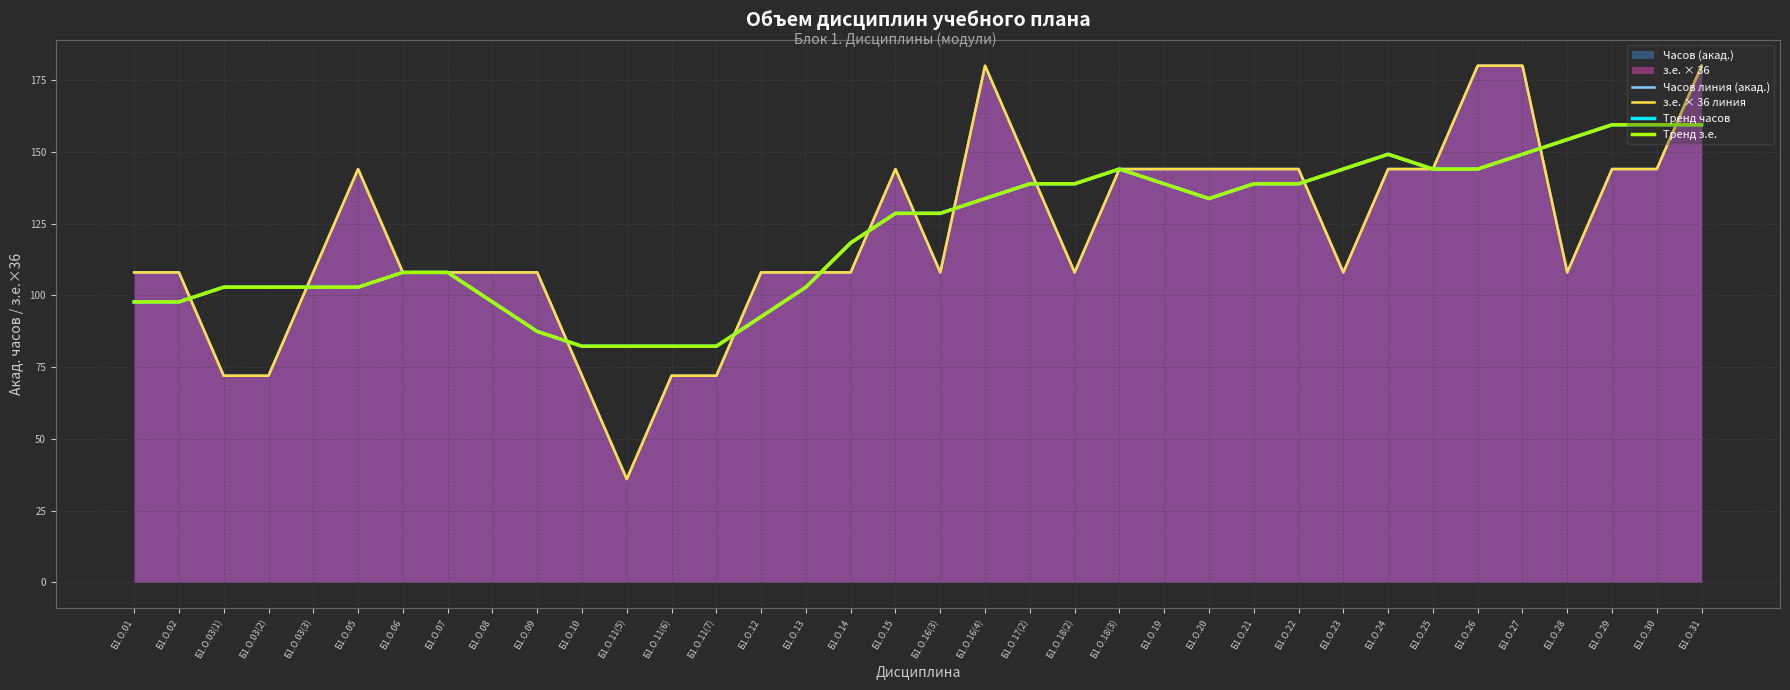

Reading right to left, transcribe all the data shown in this chart.

Часов линия (акад.): Б1.О.31=180.0	Б1.О.30=144.0	Б1.О.29=144.0	Б1.О.28=108.0	Б1.О.27=180.0	Б1.О.26=180.0	Б1.О.25=144.0	Б1.О.24=144.0	Б1.О.23=108.0	Б1.О.22=144.0	Б1.О.21=144.0	Б1.О.20=144.0	Б1.О.19=144.0	Б1.О.18(3)=144.0	Б1.О.18(2)=108.0	Б1.О.17(2)=144.0	Б1.О.16(4)=180.0	Б1.О.16(3)=108.0	Б1.О.15=144.0	Б1.О.14=108.0	Б1.О.13=108.0	Б1.О.12=108.0	Б1.О.11(7)=72.0	Б1.О.11(6)=72.0	Б1.О.11(5)=36.0	Б1.О.10=72.0	Б1.О.09=108.0	Б1.О.08=108.0	Б1.О.07=108.0	Б1.О.06=108.0	Б1.О.05=144.0	Б1.О.03(3)=108.0	Б1.О.03(2)=72.0	Б1.О.03(1)=72.0	Б1.О.02=108.0	Б1.О.01=108.0
з.е. × 36 линия: Б1.О.31=180.0	Б1.О.30=144.0	Б1.О.29=144.0	Б1.О.28=108.0	Б1.О.27=180.0	Б1.О.26=180.0	Б1.О.25=144.0	Б1.О.24=144.0	Б1.О.23=108.0	Б1.О.22=144.0	Б1.О.21=144.0	Б1.О.20=144.0	Б1.О.19=144.0	Б1.О.18(3)=144.0	Б1.О.18(2)=108.0	Б1.О.17(2)=144.0	Б1.О.16(4)=180.0	Б1.О.16(3)=108.0	Б1.О.15=144.0	Б1.О.14=108.0	Б1.О.13=108.0	Б1.О.12=108.0	Б1.О.11(7)=72.0	Б1.О.11(6)=72.0	Б1.О.11(5)=36.0	Б1.О.10=72.0	Б1.О.09=108.0	Б1.О.08=108.0	Б1.О.07=108.0	Б1.О.06=108.0	Б1.О.05=144.0	Б1.О.03(3)=108.0	Б1.О.03(2)=72.0	Б1.О.03(1)=72.0	Б1.О.02=108.0	Б1.О.01=108.0
Тренд часов: Б1.О.31=159.4	Б1.О.30=159.4	Б1.О.29=159.4	Б1.О.28=154.3	Б1.О.27=149.1	Б1.О.26=144.0	Б1.О.25=144.0	Б1.О.24=149.1	Б1.О.23=144.0	Б1.О.22=138.9	Б1.О.21=138.9	Б1.О.20=133.7	Б1.О.19=138.9	Б1.О.18(3)=144.0	Б1.О.18(2)=138.9	Б1.О.17(2)=138.9	Б1.О.16(4)=133.7	Б1.О.16(3)=128.6	Б1.О.15=128.6	Б1.О.14=118.3	Б1.О.13=102.9	Б1.О.12=92.6	Б1.О.11(7)=82.3	Б1.О.11(6)=82.3	Б1.О.11(5)=82.3	Б1.О.10=82.3	Б1.О.09=87.4	Б1.О.08=97.7	Б1.О.07=108.0	Б1.О.06=108.0	Б1.О.05=102.9	Б1.О.03(3)=102.9	Б1.О.03(2)=102.9	Б1.О.03(1)=102.9	Б1.О.02=97.7	Б1.О.01=97.7
Тренд з.е.: Б1.О.31=159.4	Б1.О.30=159.4	Б1.О.29=159.4	Б1.О.28=154.3	Б1.О.27=149.1	Б1.О.26=144.0	Б1.О.25=144.0	Б1.О.24=149.1	Б1.О.23=144.0	Б1.О.22=138.9	Б1.О.21=138.9	Б1.О.20=133.7	Б1.О.19=138.9	Б1.О.18(3)=144.0	Б1.О.18(2)=138.9	Б1.О.17(2)=138.9	Б1.О.16(4)=133.7	Б1.О.16(3)=128.6	Б1.О.15=128.6	Б1.О.14=118.3	Б1.О.13=102.9	Б1.О.12=92.6	Б1.О.11(7)=82.3	Б1.О.11(6)=82.3	Б1.О.11(5)=82.3	Б1.О.10=82.3	Б1.О.09=87.4	Б1.О.08=97.7	Б1.О.07=108.0	Б1.О.06=108.0	Б1.О.05=102.9	Б1.О.03(3)=102.9	Б1.О.03(2)=102.9	Б1.О.03(1)=102.9	Б1.О.02=97.7	Б1.О.01=97.7